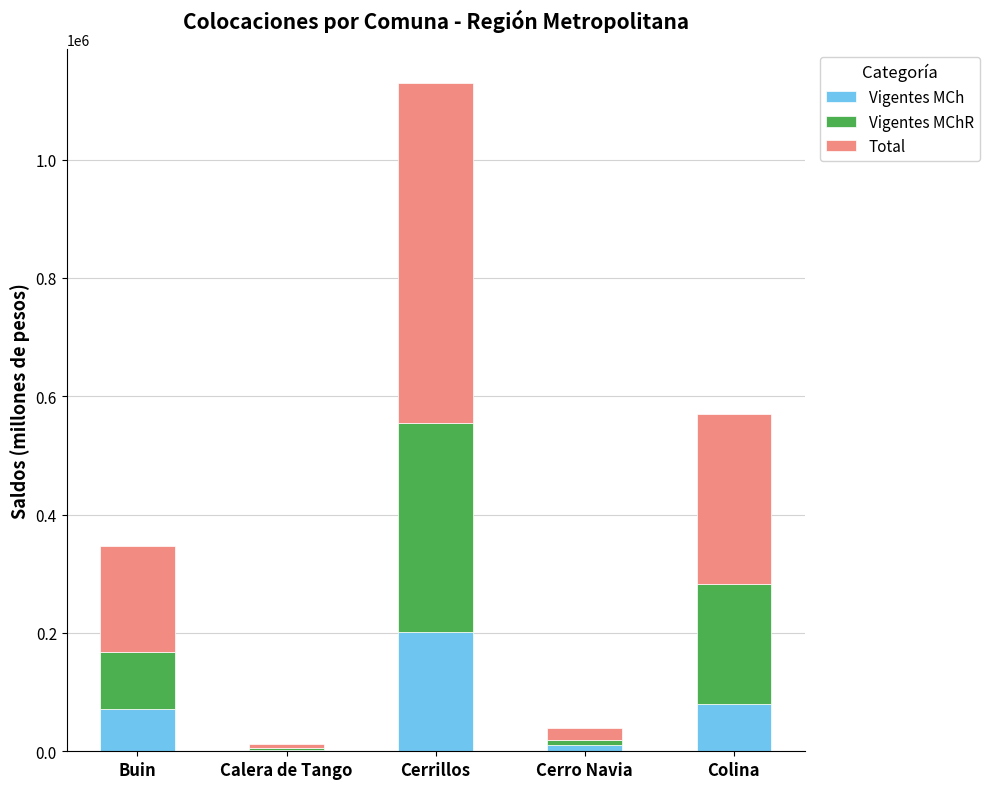

What is the total value across all series at Cerrillos?

1130168.1